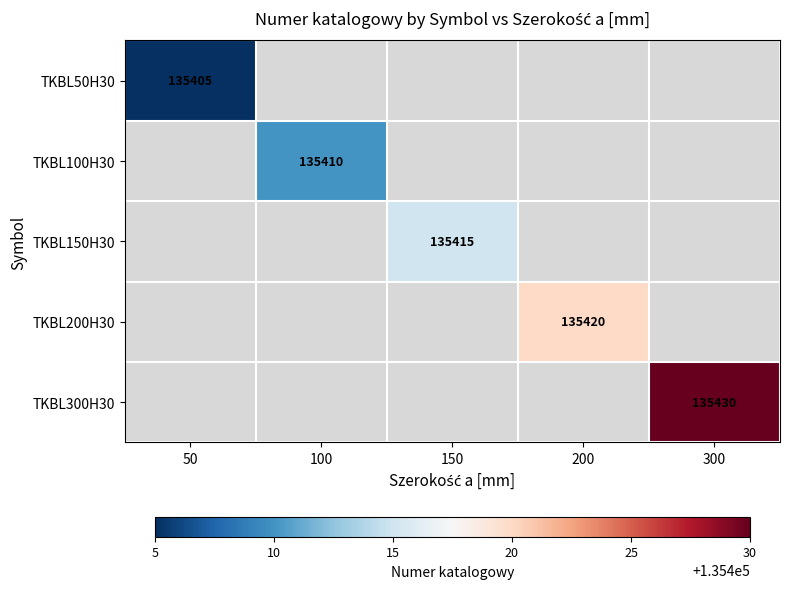

The value of TKBL300H30 at 300 is 135430. True or false?

True